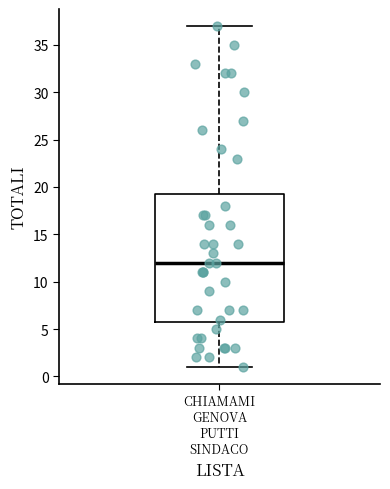

Read this box plot against the y-axis: the position of the median line, the range covered by the box, and the ends of both whiskers. The values are not printed on the chart, so give them approximately, as read against the axis.

median 12.0, box 6.0 to 19.5, whiskers 1.0 to 37.0